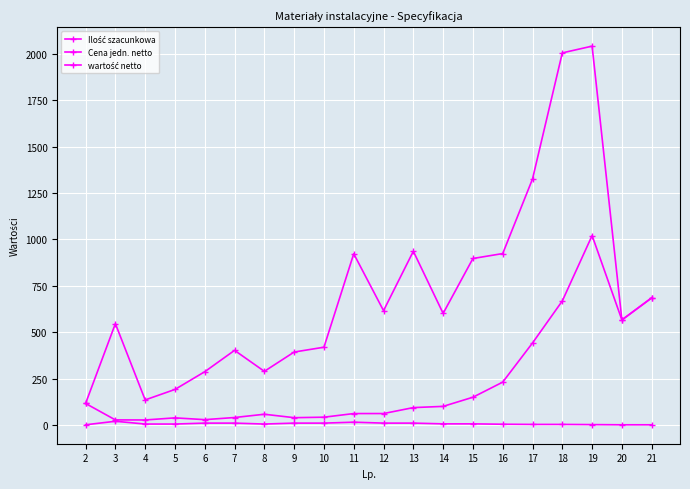

Reading right to left, list all the values displayed in this chart.

Ilość szacunkowa: 21=1.0	20=1.0	19=2.0	18=3.0	17=3.0	16=4.0	15=6.0	14=6.0	13=10.0	12=10.0	11=15.0	10=10.0	9=10.0	8=5.0	7=10.0	6=10.0	5=5.0	4=5.0	3=20.0	2=1.0
Cena jedn. netto: 21=685.0	20=566.0	19=1020.6	18=668.3	17=441.8	16=230.9	15=149.5	14=100.2	13=93.6	12=61.6	11=61.5	10=41.9	9=39.3	8=57.8	7=40.2	6=28.7	5=38.3	4=27.0	3=27.3	2=116.0
wartość netto: 21=685.0	20=566.0	19=2041.2	18=2004.9	17=1325.4	16=923.6	15=897.0	14=601.2	13=936.0	12=616.0	11=922.5	10=419.0	9=393.0	8=289.0	7=402.0	6=287.0	5=191.5	4=135.0	3=546.0	2=116.0